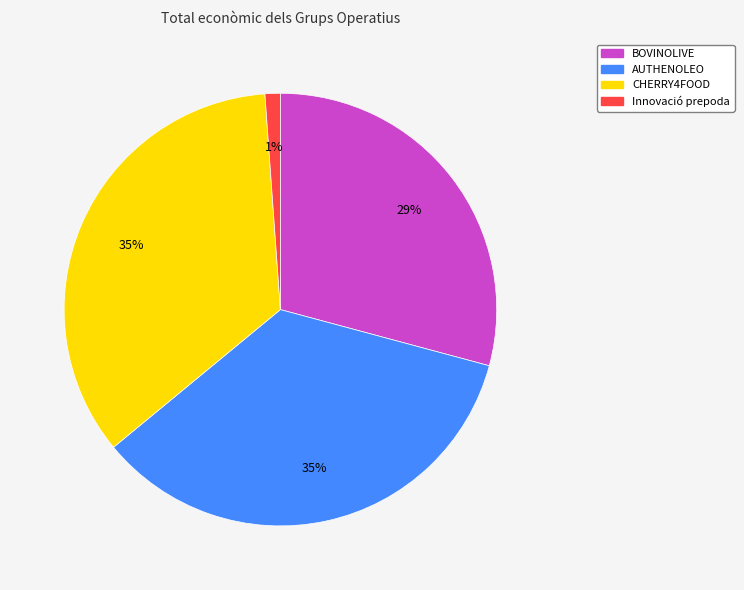

Combined, do Innovació prepoda and BOVINOLIVE account for over 50%?

No